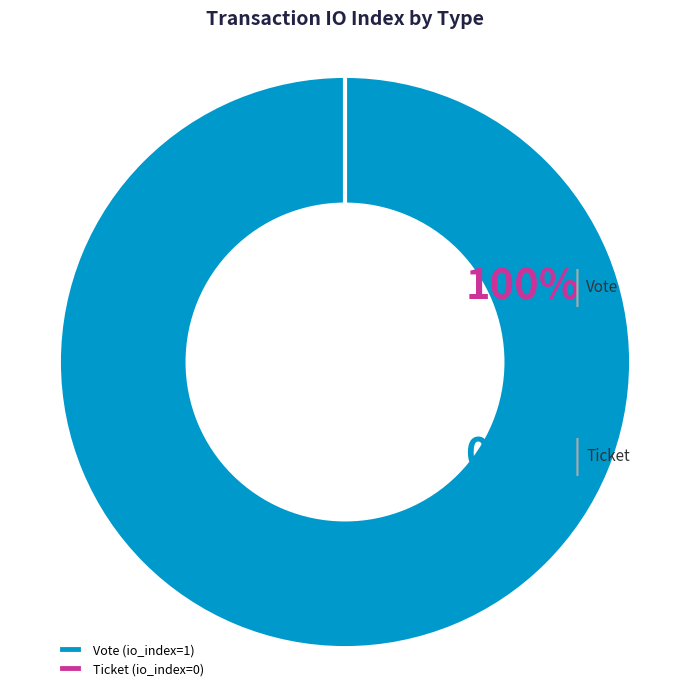

Rank the categories by value from lowest to highest.

Ticket, Vote